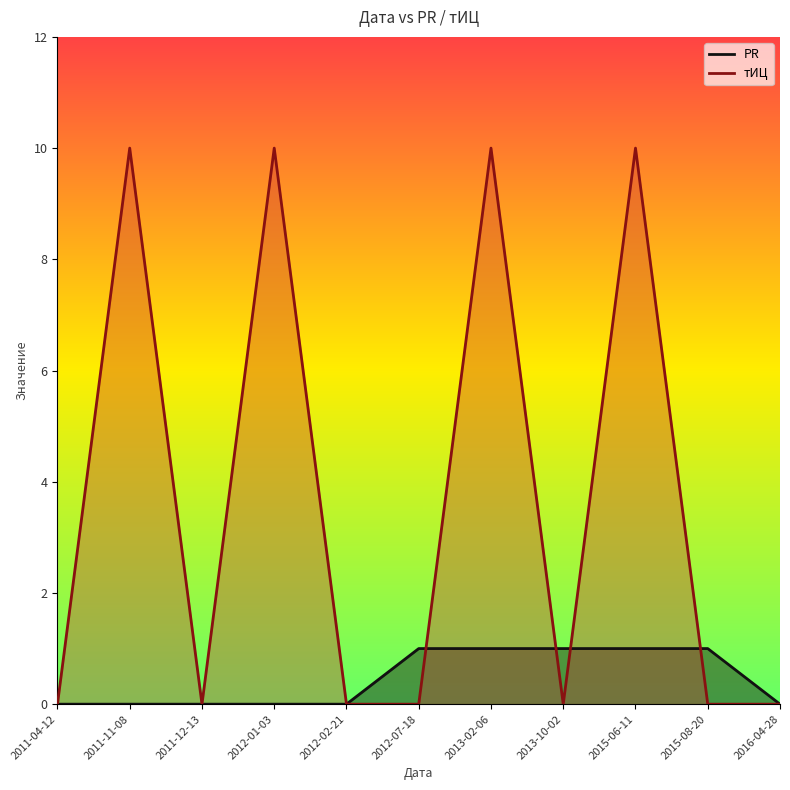

How many тИЦ values are between 0 and 10?

11